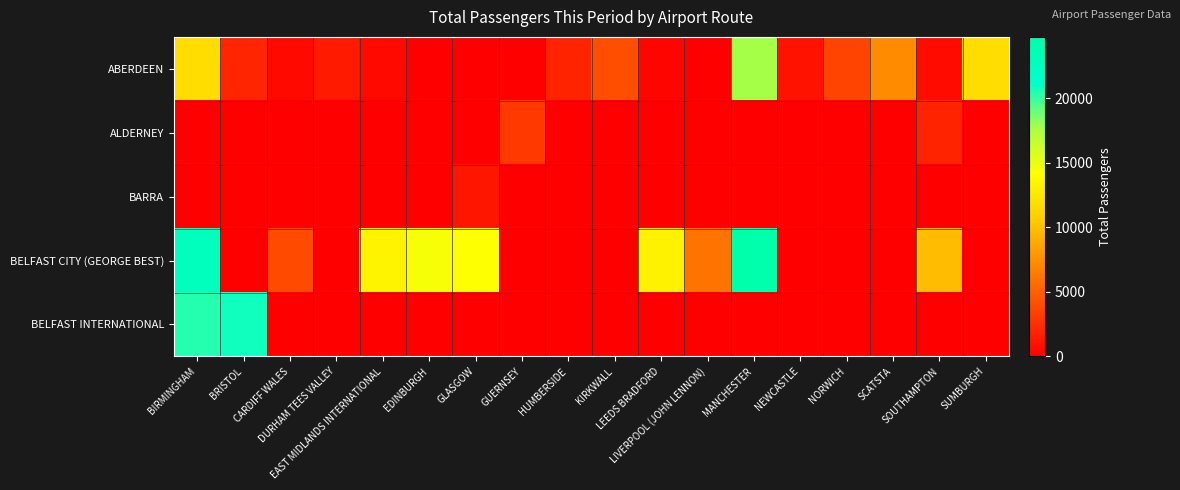

At SOUTHAMPTON, list the series in order from smallest to largest.

BARRA, BELFAST INTERNATIONAL, ABERDEEN, ALDERNEY, BELFAST CITY (GEORGE BEST)